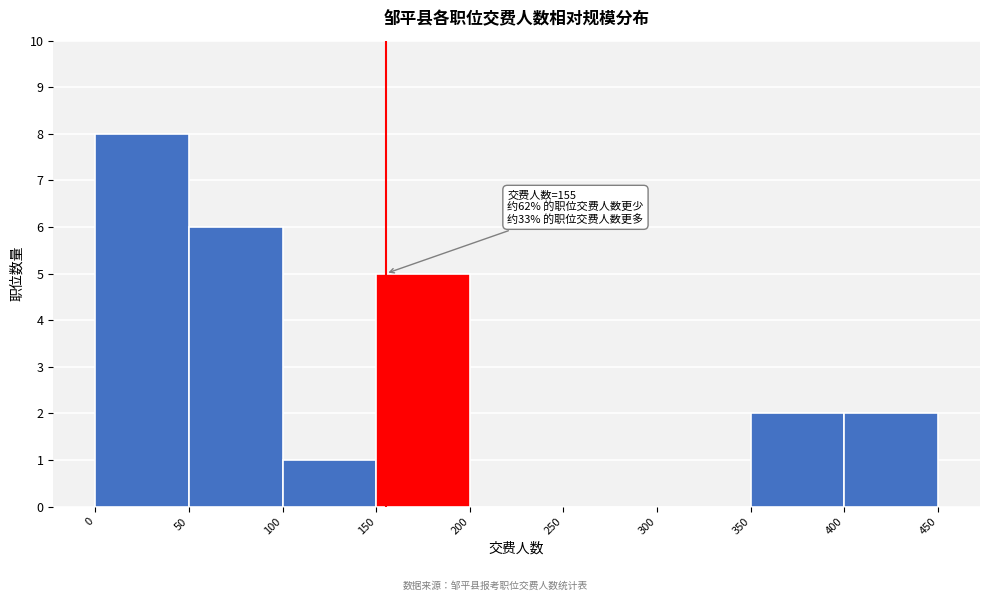

Which range on the x-axis has the tallest bar?

0 to 50